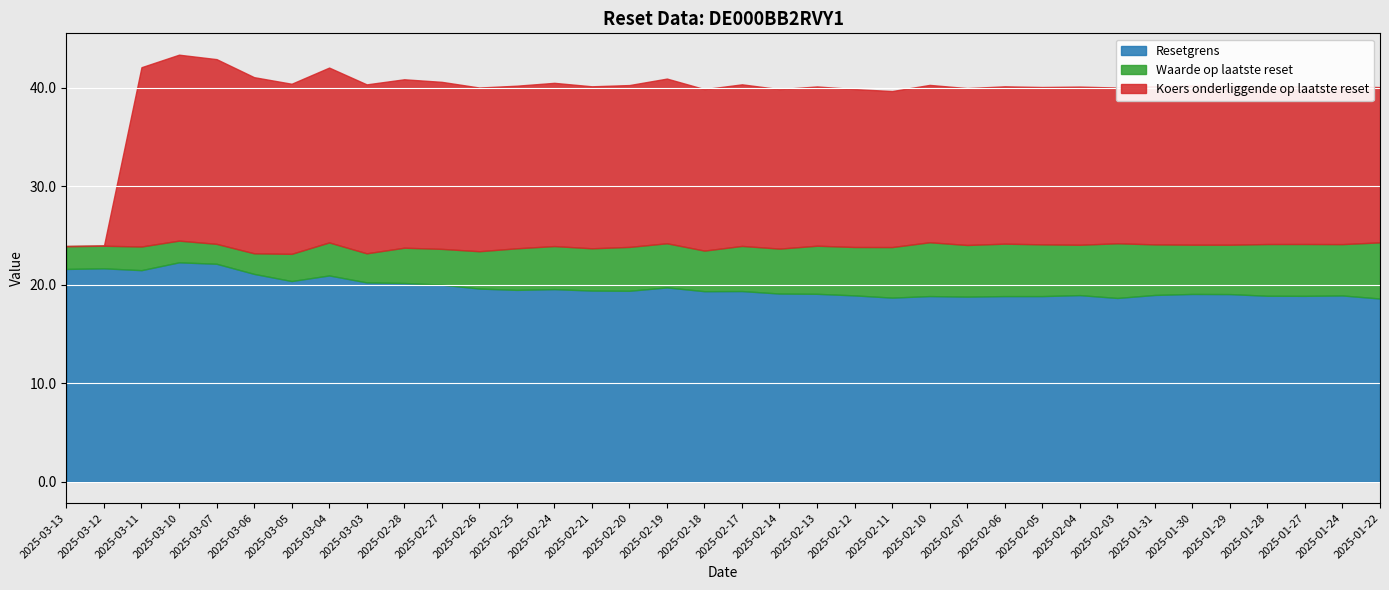

Which series has the widest spread of values?

Koers onderliggende op laatste reset